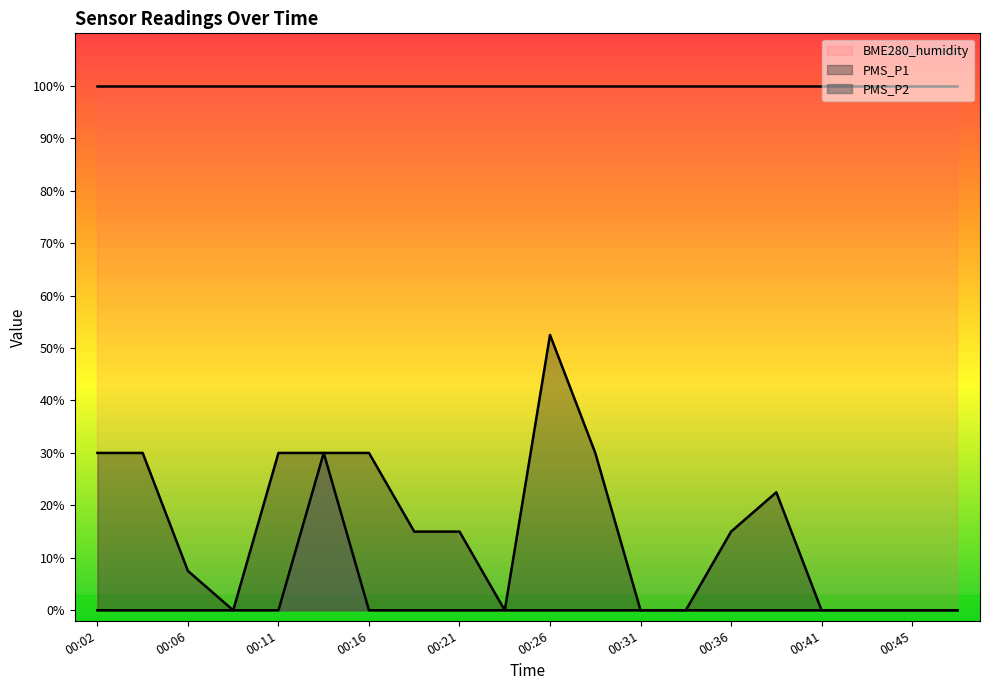

What is the sum of all PMS_P2 values?

30.0